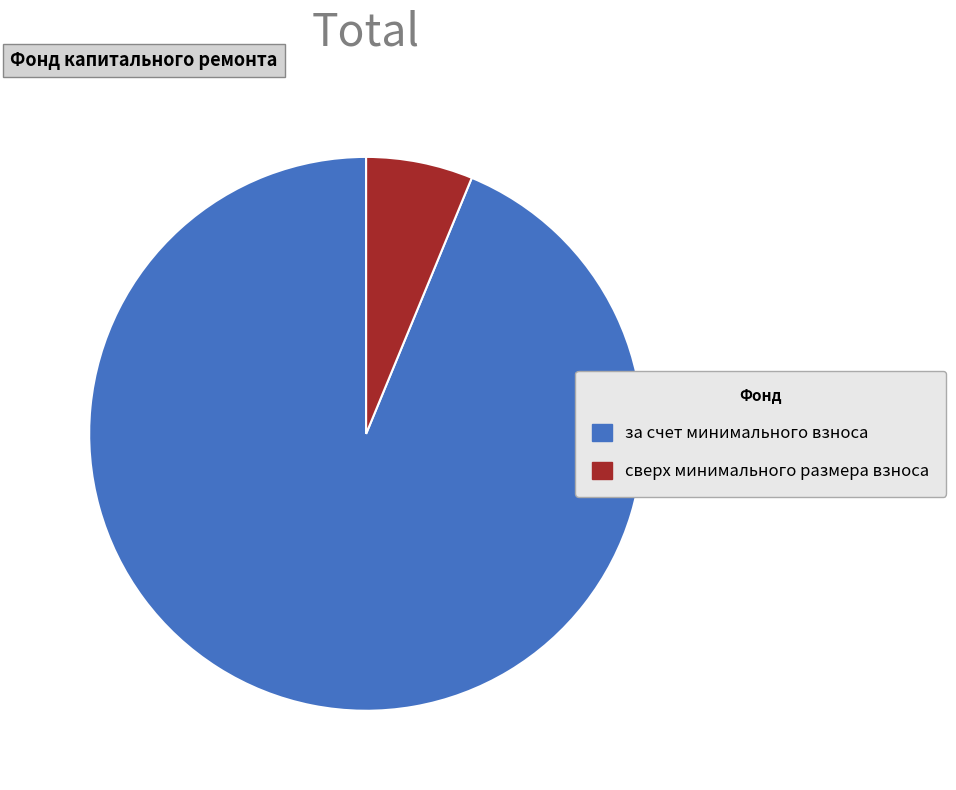

True or false: за счет минимального взноса accounts for 99% of the total.

False